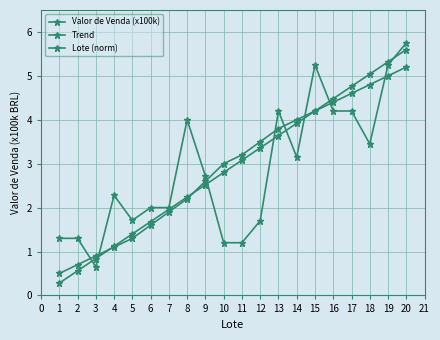

How many data points does each series have?

20